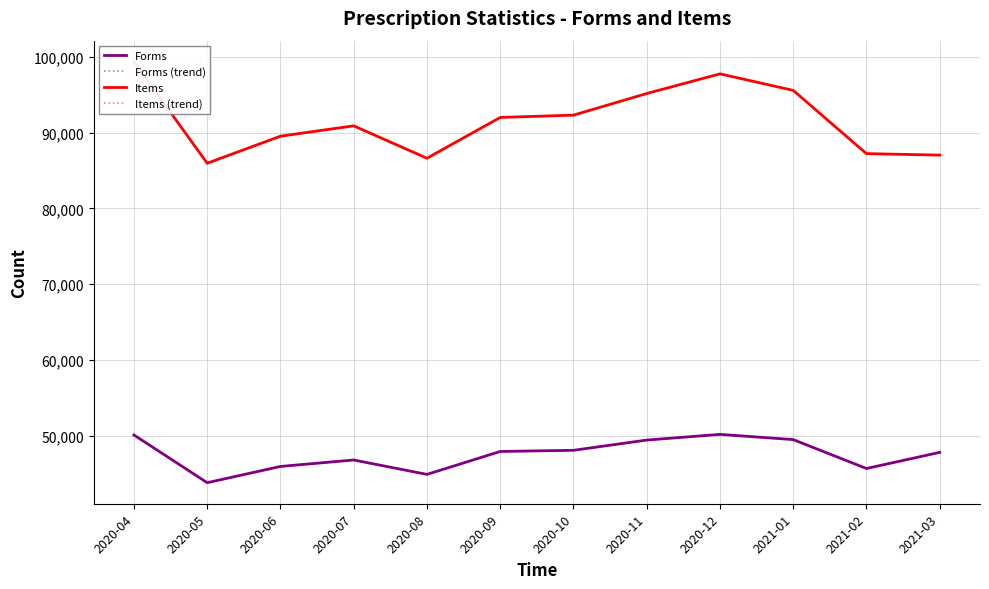

The value of Items (trend) at 2020-12 is 49465. True or false?

False